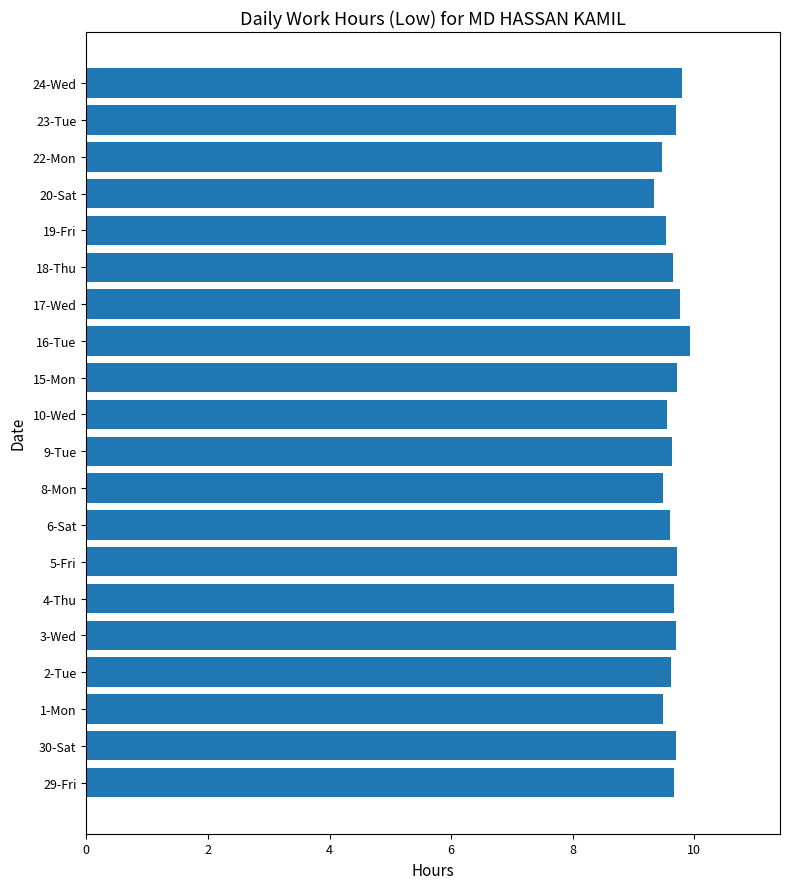

Does the chart contain stacked bars?

No